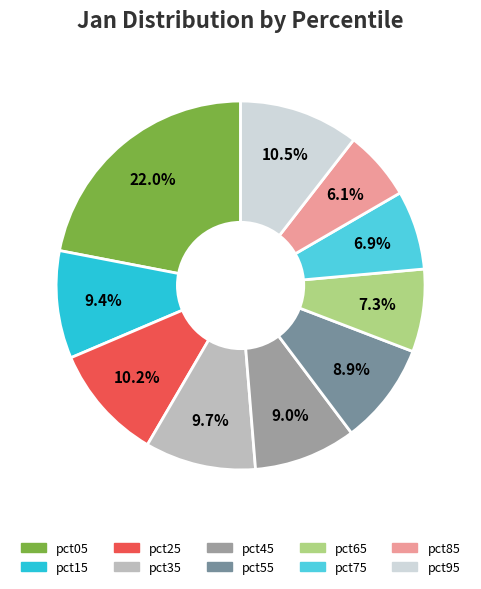

Is it true that pct15 is 9% of the pie?

True